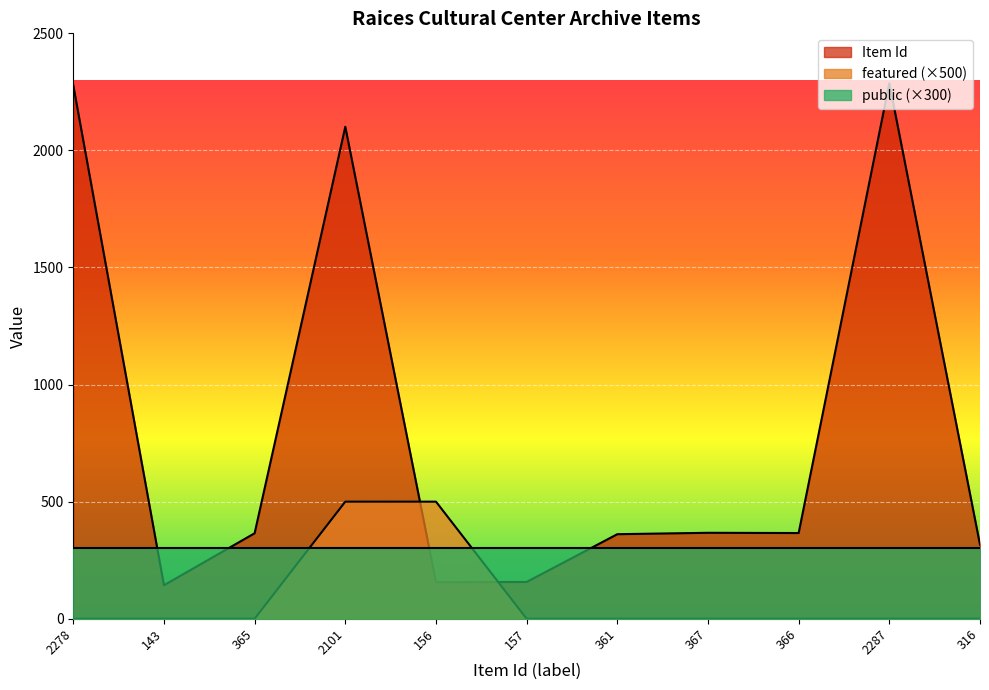

The featured series shows 0 at 143. True or false?

True